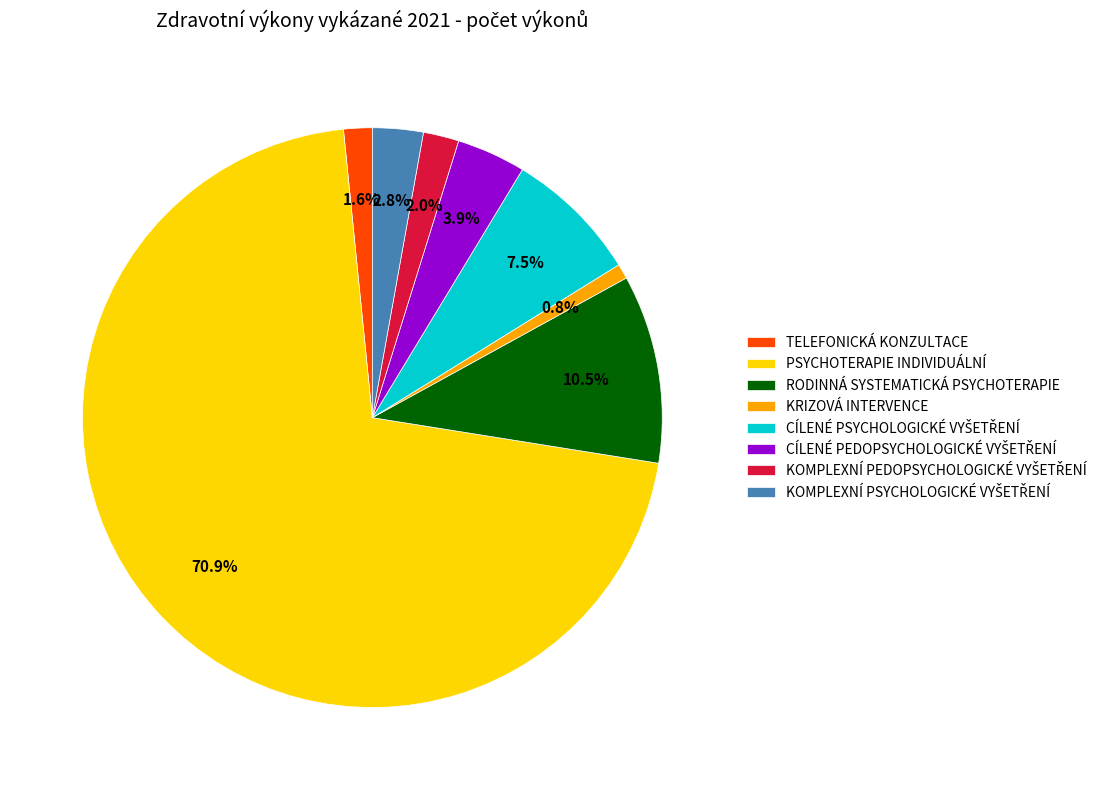

Do TELEFONICKÁ KONZULTACE and RODINNÁ SYSTEMATICKÁ PSYCHOTERAPIE together represent more than half of the pie?

No